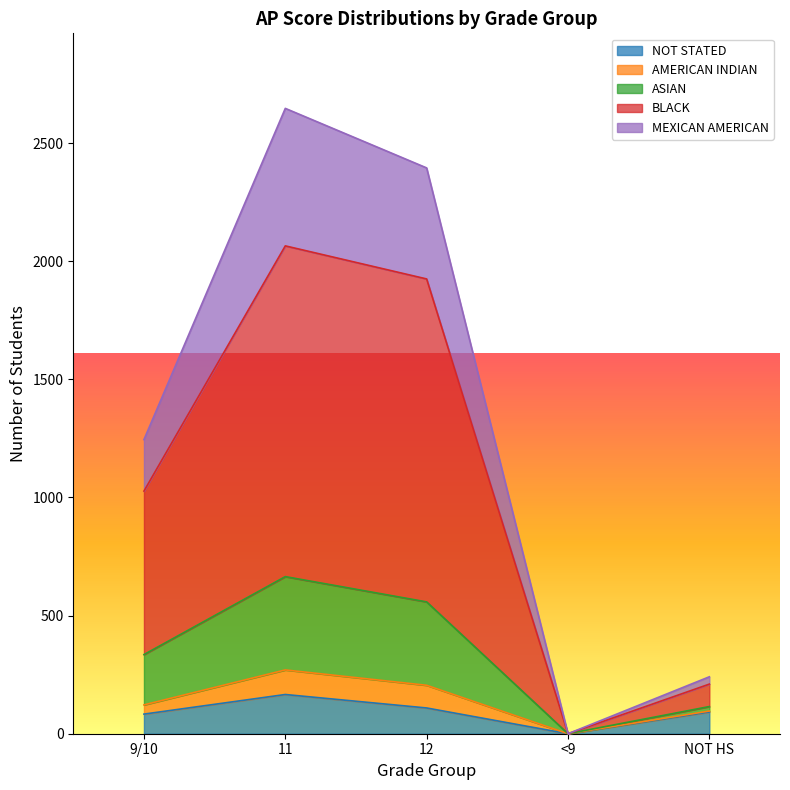

Which category has the lowest value in the NOT STATED series?

<9